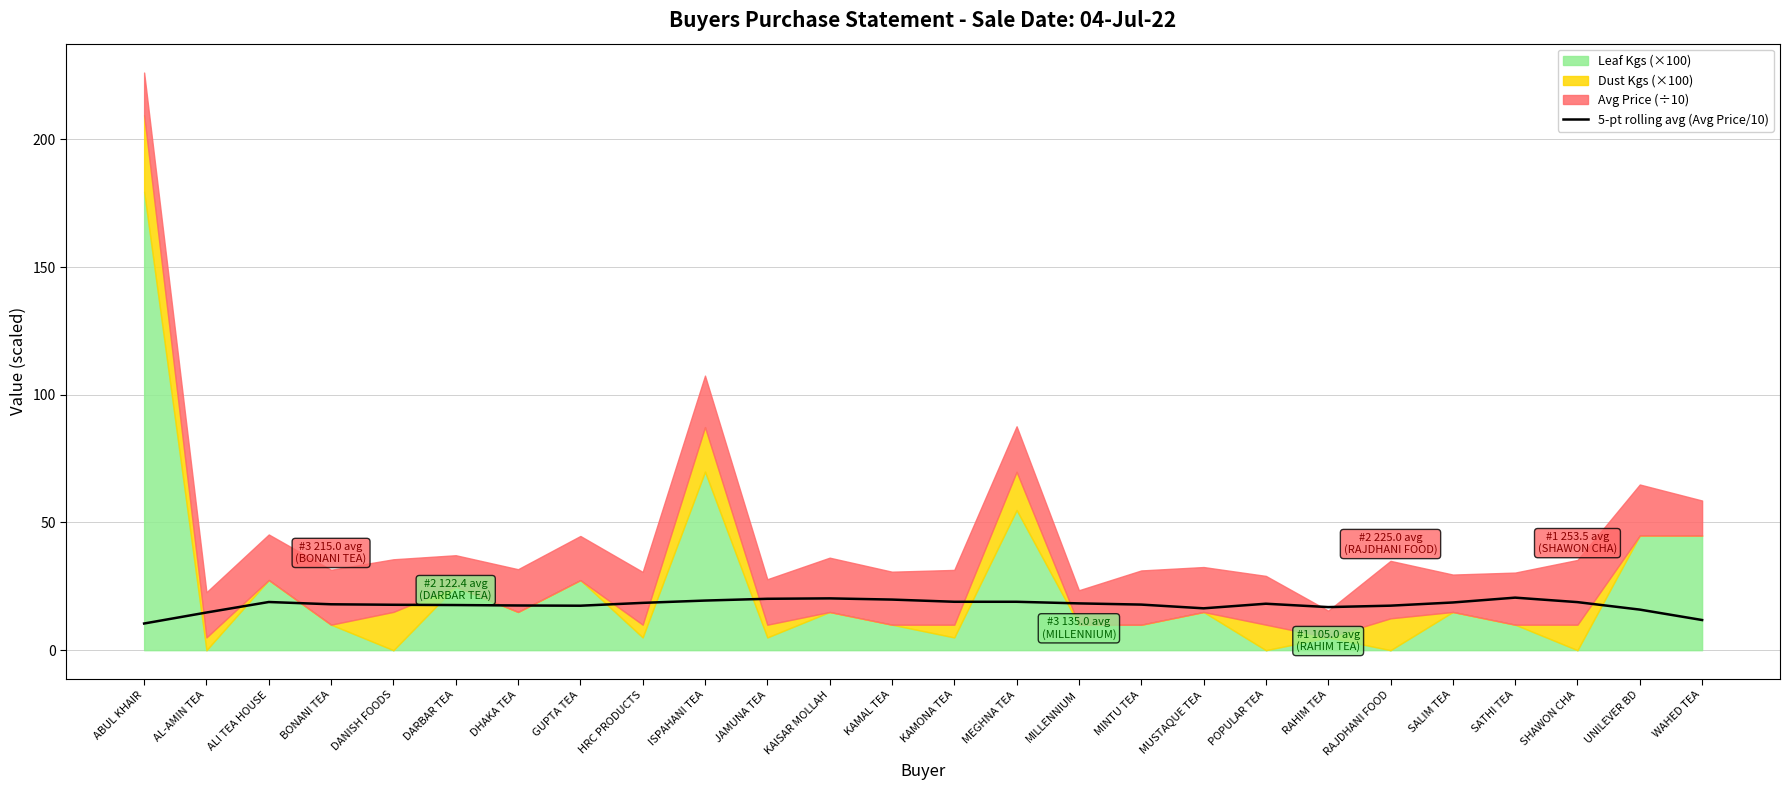

What position from the left is ABUL KHAIR?

1